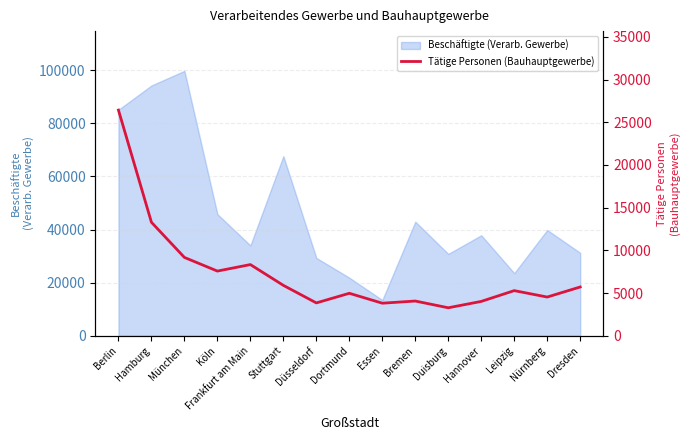

The chart shows a value of 4018 at Hannover. True or false?

True